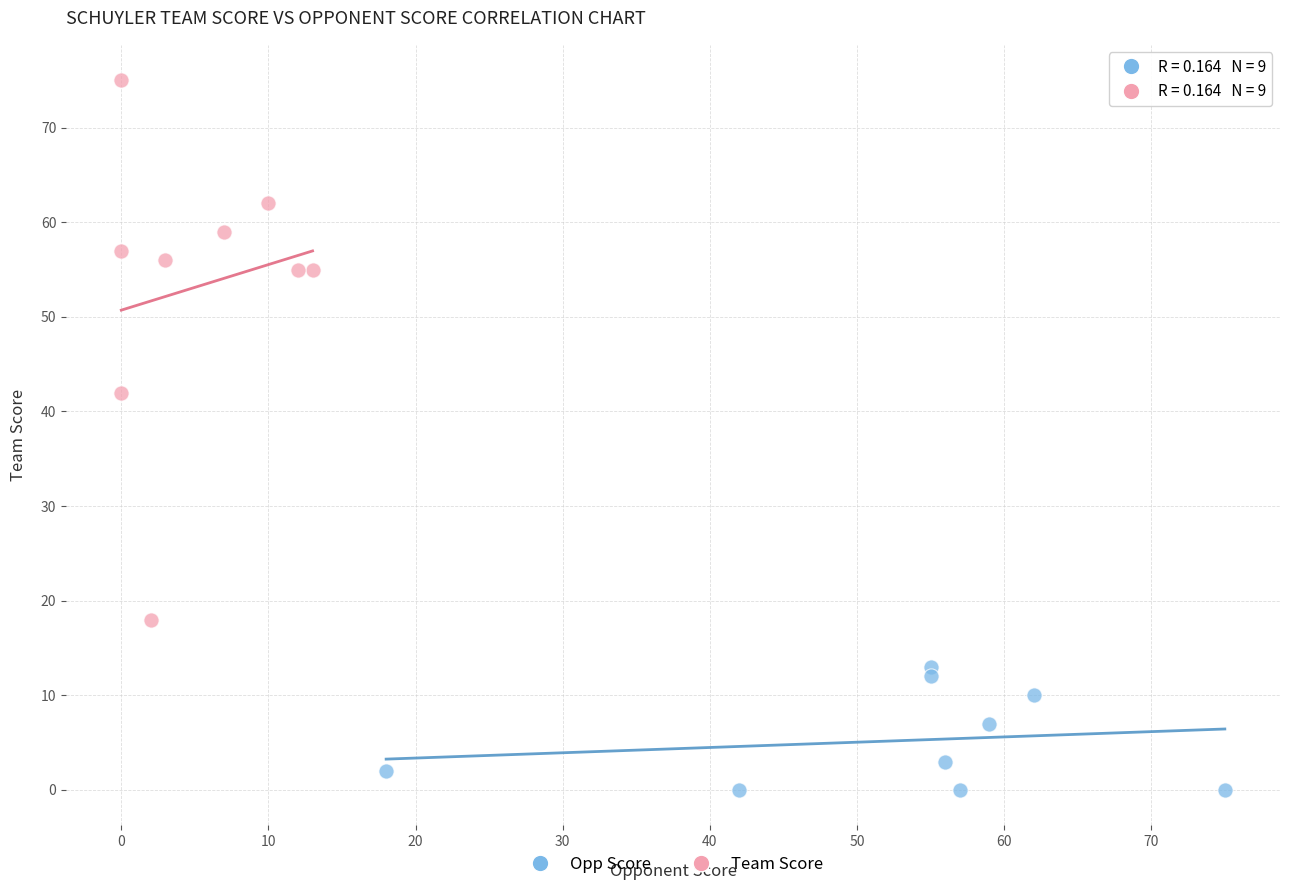

Which series contains the highest Y value?

Team Score